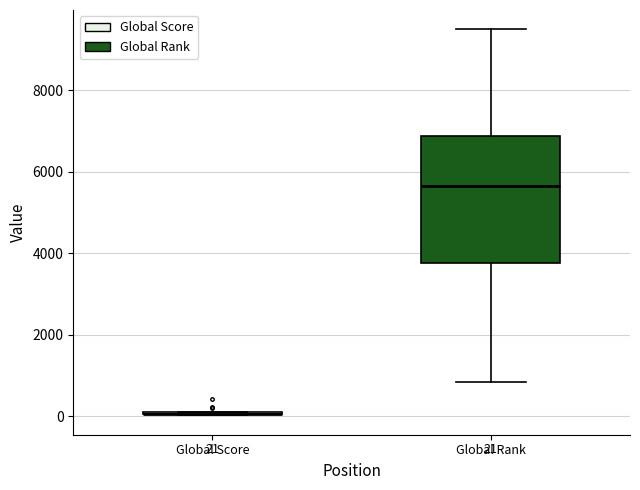

Which box is the tallest, from its lower edge to its upper edge?

Global Rank